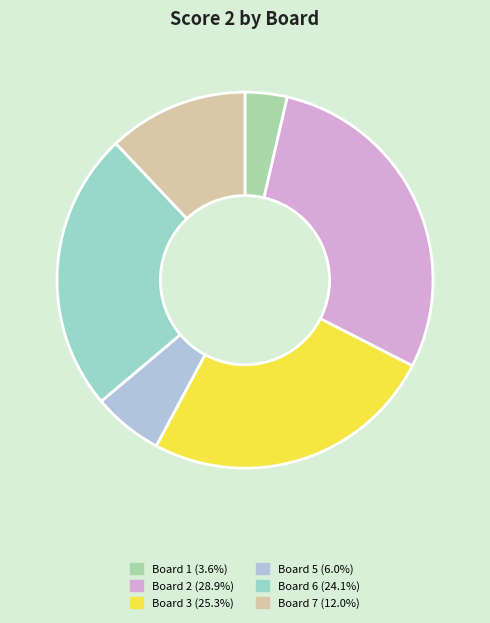

How many segments does this pie chart have?

6